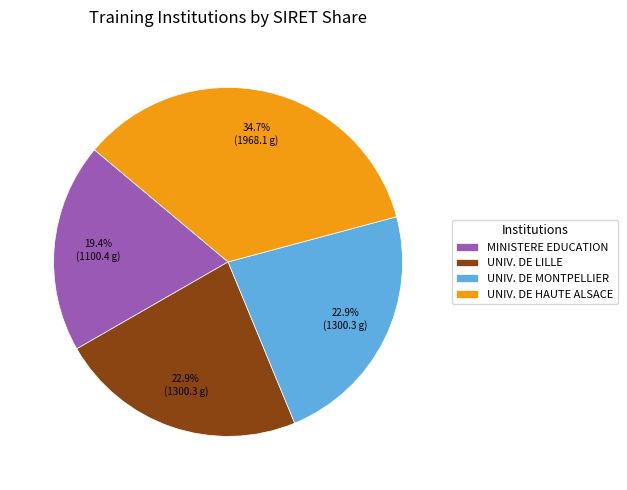

Is there any slice that represents more than half of the pie?

No